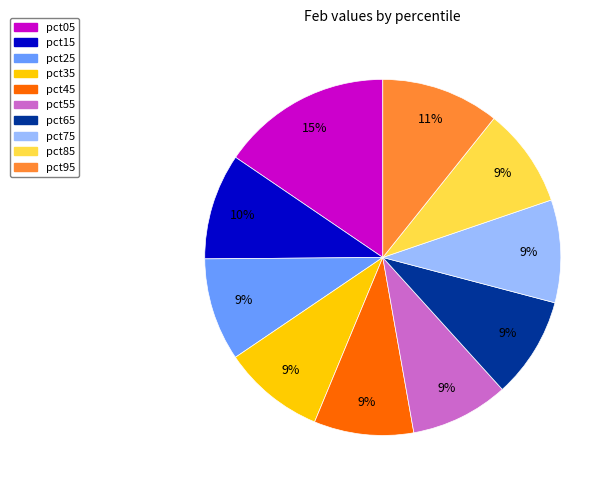

Does pct95 account for over 50% of the chart?

No